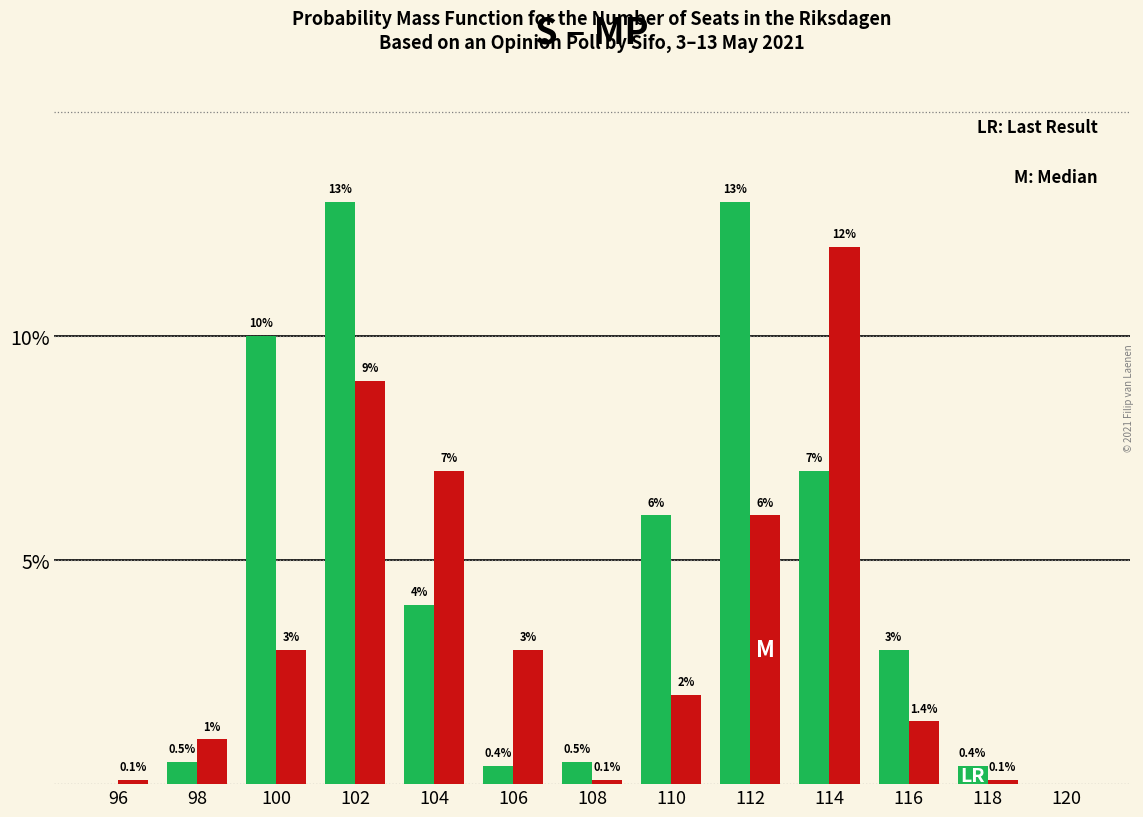

At which category is the sum across all series the highest?

102